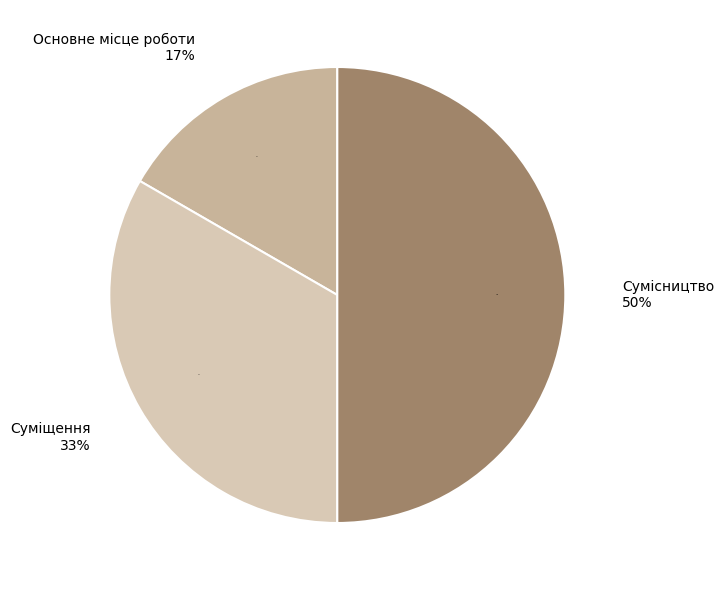

To the nearest percent, what portion does Сумісництво represent?

50%